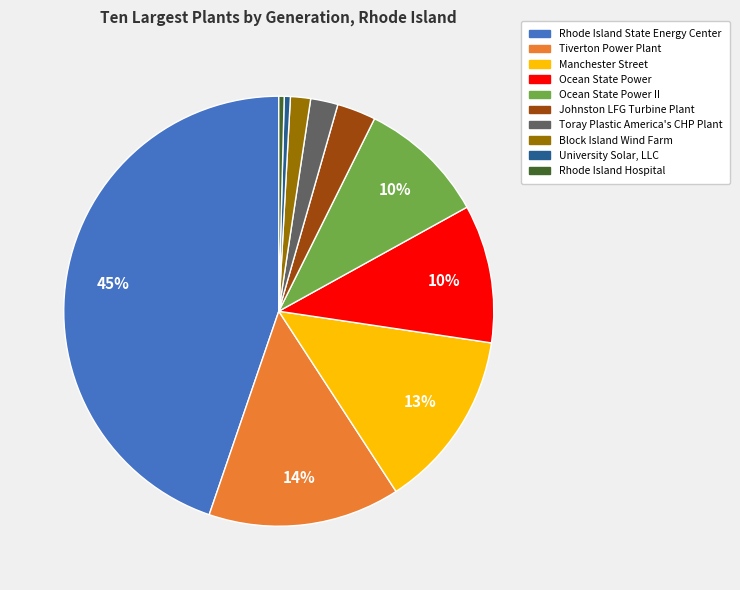

Is Johnston LFG Turbine Plant the majority of the pie?

No